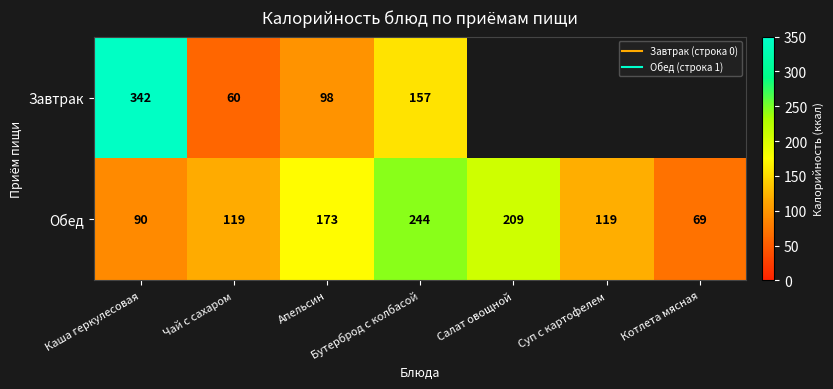

What is the maximum value for Завтрак?

342.0